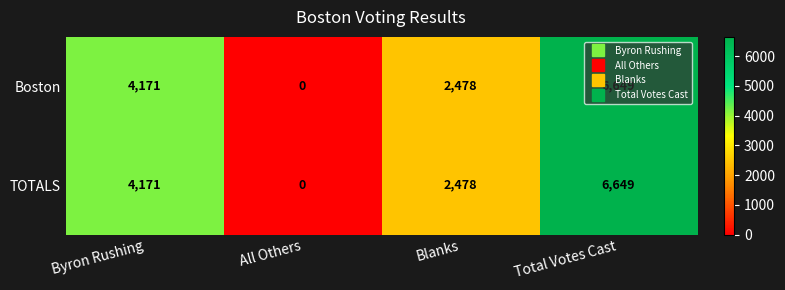

At which label is TOTALS closest to 3324?

Blanks